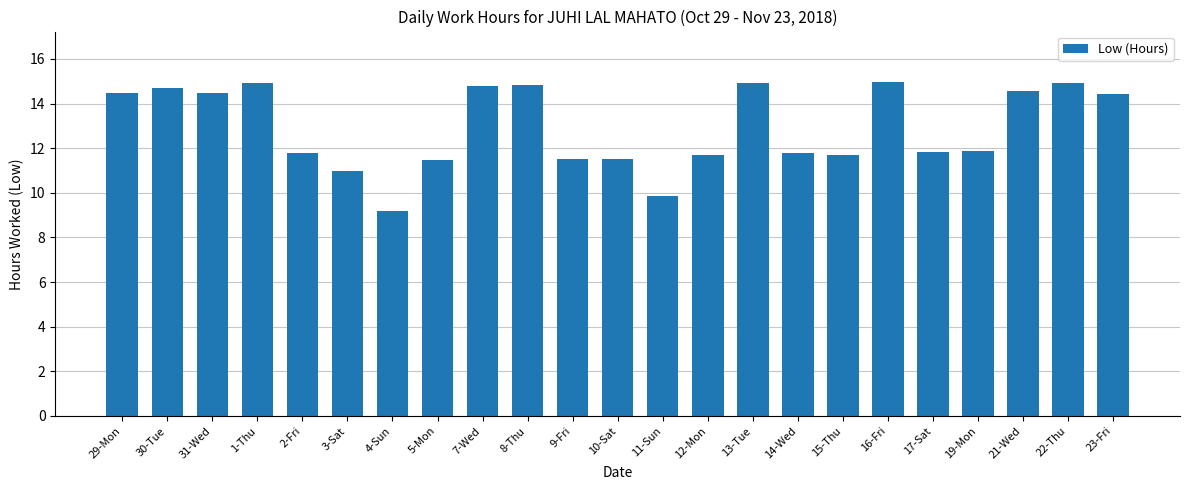

What is the value of the 7th bar from the left?

9.2